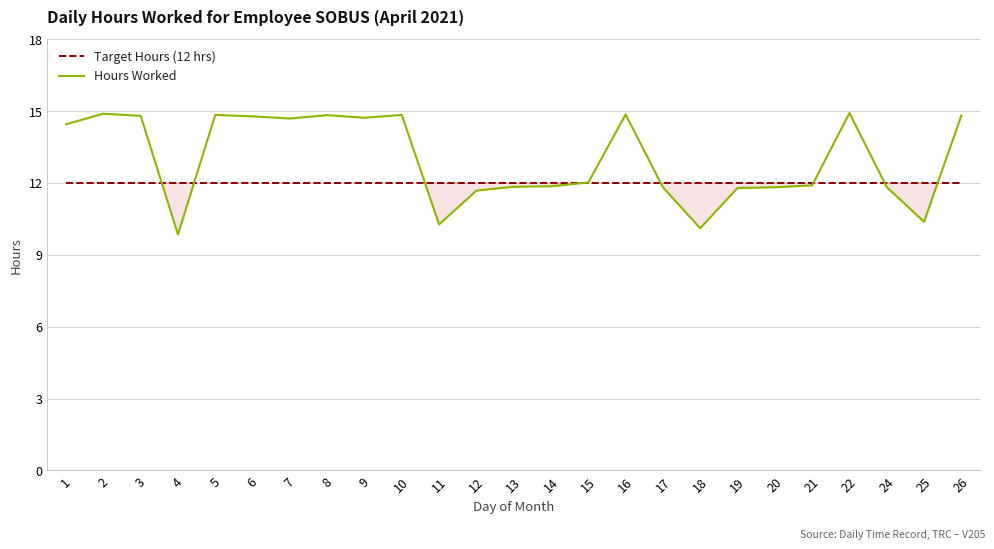

What is the spread (max minus min) of values at 7?

2.7